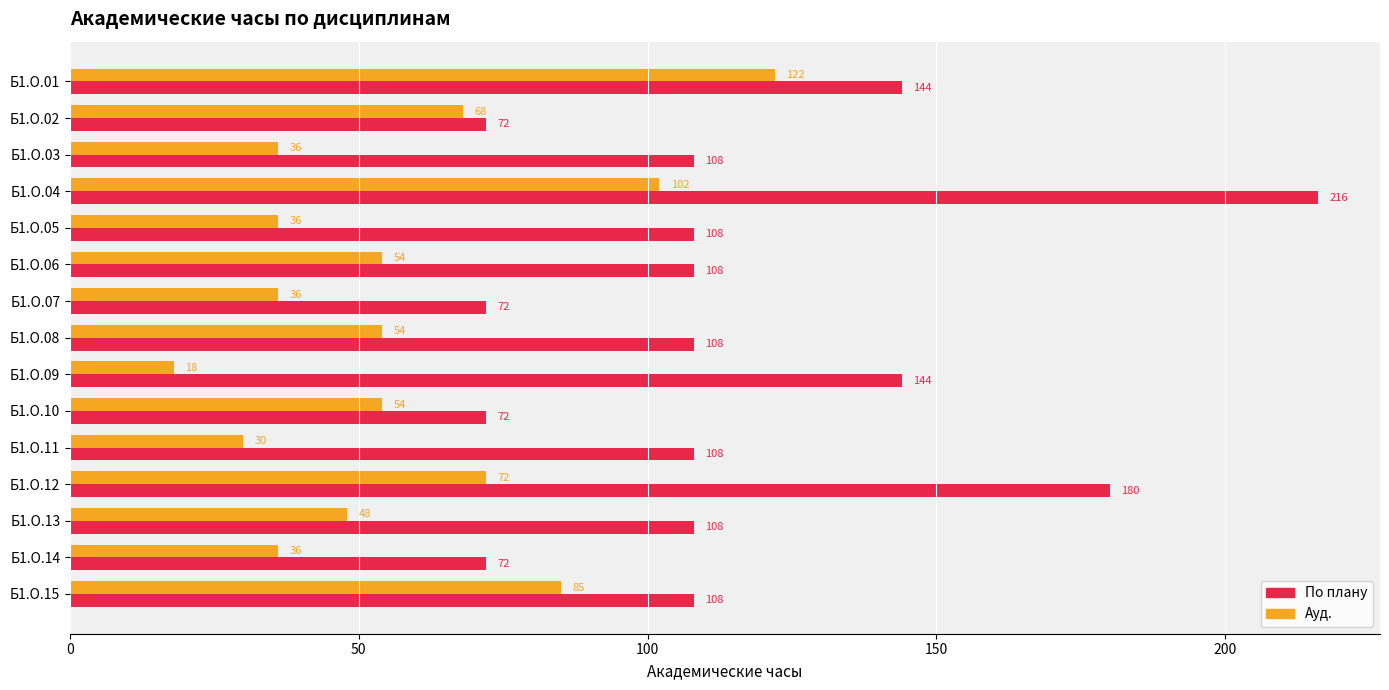

The value of Ауд. at Б1.О.01 is 122. True or false?

True